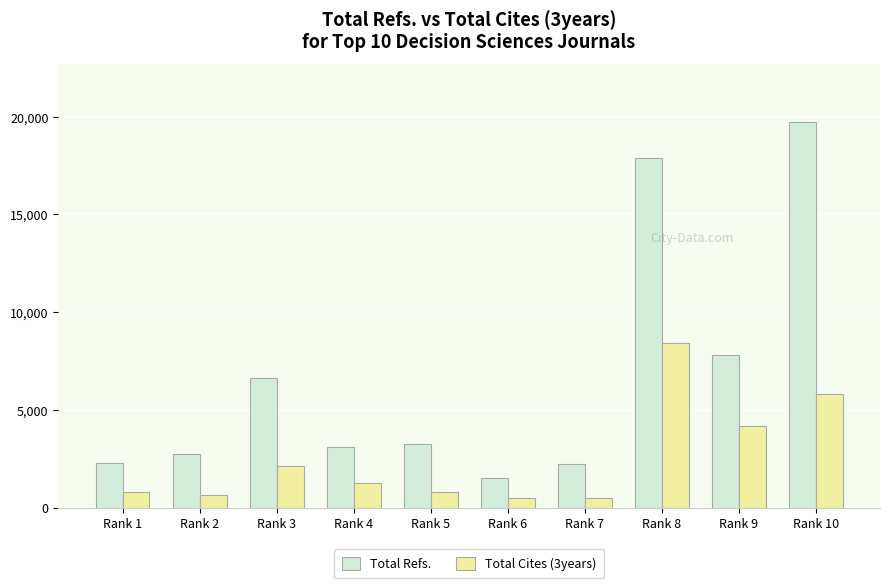

The value of Total Refs. at Rank 1 is 2306. True or false?

True